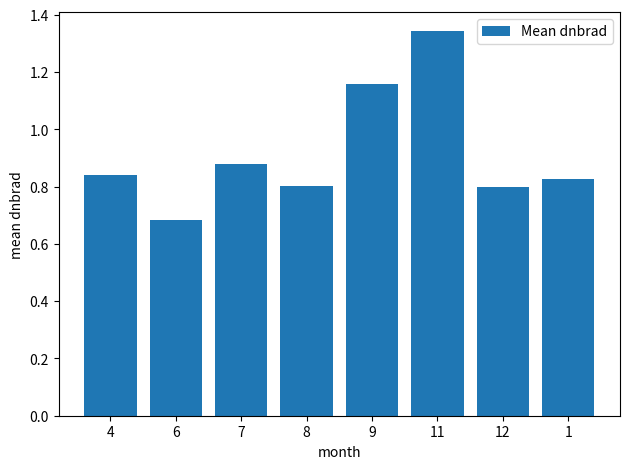

What is the label of the 1st bar from the left?

4